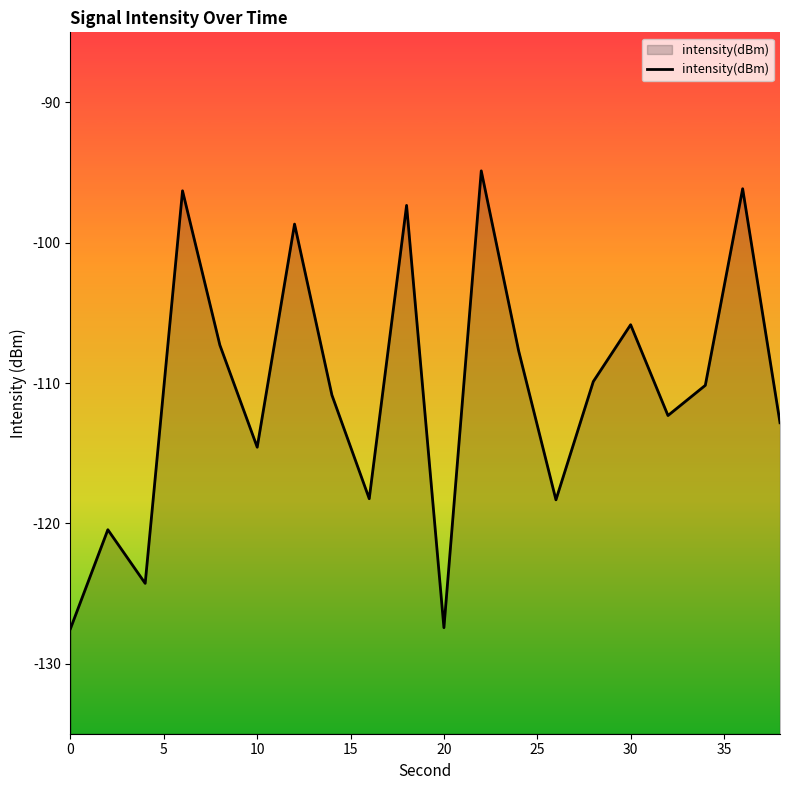

Rank the categories by value from lowest to highest.

0, 10, 10, 5, 13, 40, 25, 19, 16, 35, 17, 14, 12, 20, 15, 30, 9, 15, 18, 11